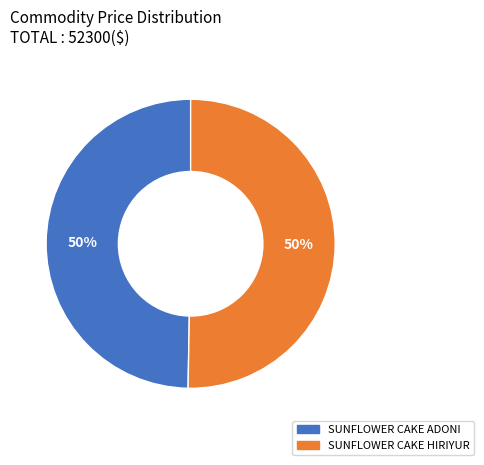

Approximately how many times larger is the value at SUNFLOWER CAKE HIRIYUR compared to SUNFLOWER CAKE ADONI?

1.0